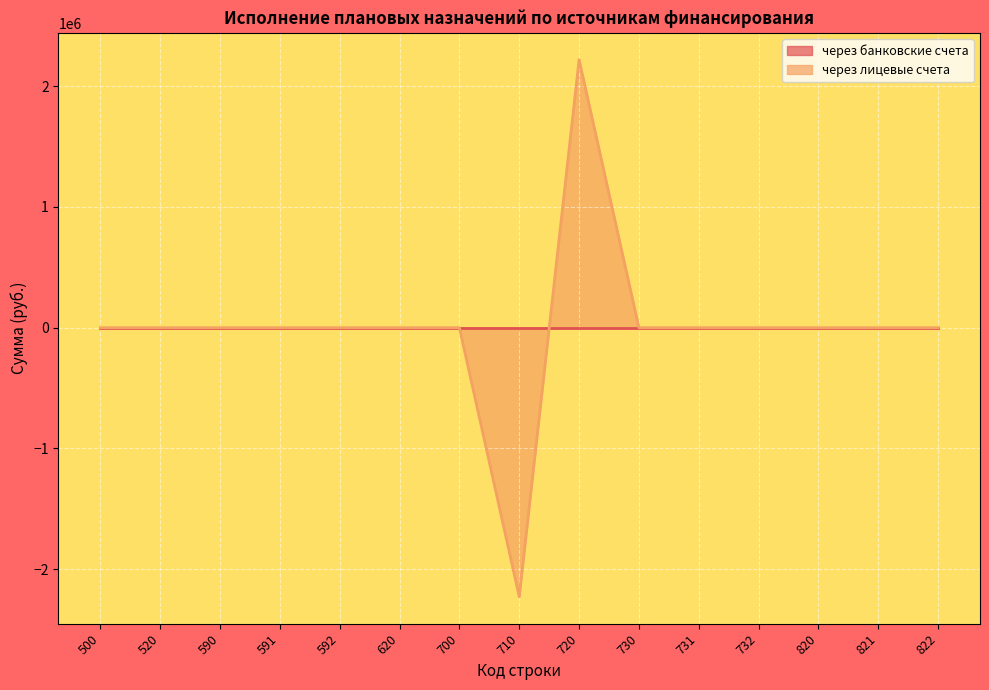

What is the change in value from 500 to 720?

+2219812.4